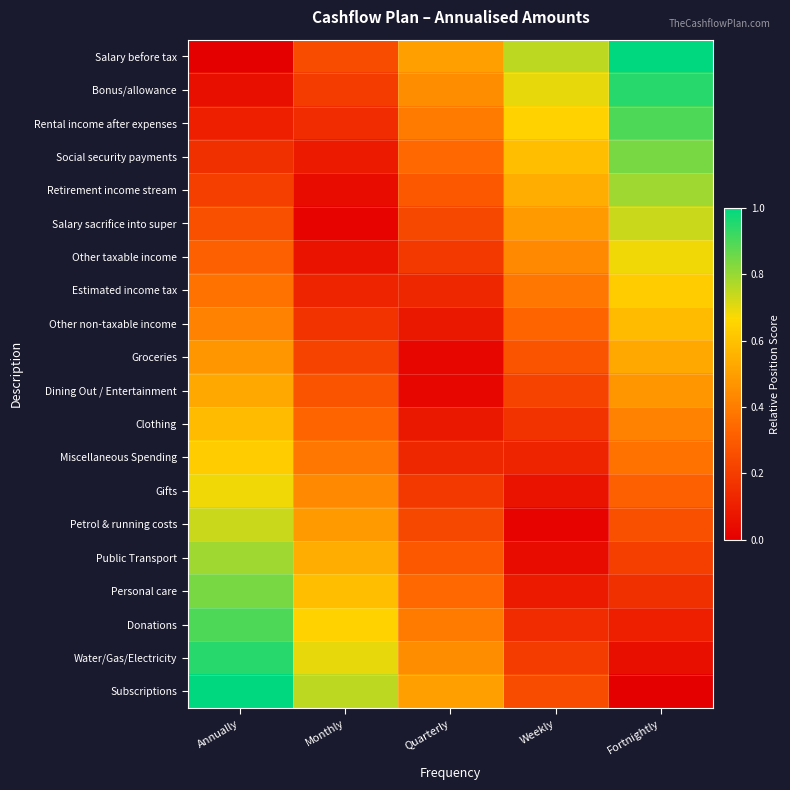

Reading left to right, list all the values displayed in this chart.

Salary before tax: Annually=0.0	Monthly=0.2	Quarterly=0.5	Weekly=0.8	Fortnightly=1.0
Bonus/allowance: Annually=0.1	Monthly=0.2	Quarterly=0.4	Weekly=0.7	Fortnightly=0.9
Rental income after expenses: Annually=0.1	Monthly=0.1	Quarterly=0.4	Weekly=0.6	Fortnightly=0.9
Social security payments: Annually=0.2	Monthly=0.1	Quarterly=0.3	Weekly=0.6	Fortnightly=0.8
Retirement income stream: Annually=0.2	Monthly=0.0	Quarterly=0.3	Weekly=0.5	Fortnightly=0.8
Salary sacrifice into super: Annually=0.3	Monthly=0.0	Quarterly=0.2	Weekly=0.5	Fortnightly=0.7
Other taxable income: Annually=0.3	Monthly=0.1	Quarterly=0.2	Weekly=0.4	Fortnightly=0.7
Estimated income tax: Annually=0.4	Monthly=0.1	Quarterly=0.1	Weekly=0.4	Fortnightly=0.6
Other non-taxable income: Annually=0.4	Monthly=0.2	Quarterly=0.1	Weekly=0.3	Fortnightly=0.6
Groceries: Annually=0.5	Monthly=0.2	Quarterly=0.0	Weekly=0.3	Fortnightly=0.5
Dining Out / Entertainment: Annually=0.5	Monthly=0.3	Quarterly=0.0	Weekly=0.2	Fortnightly=0.5
Clothing: Annually=0.6	Monthly=0.3	Quarterly=0.1	Weekly=0.2	Fortnightly=0.4
Miscellaneous Spending: Annually=0.6	Monthly=0.4	Quarterly=0.1	Weekly=0.1	Fortnightly=0.4
Gifts: Annually=0.7	Monthly=0.4	Quarterly=0.2	Weekly=0.1	Fortnightly=0.3
Petrol & running costs: Annually=0.7	Monthly=0.5	Quarterly=0.2	Weekly=0.0	Fortnightly=0.3
Public Transport: Annually=0.8	Monthly=0.5	Quarterly=0.3	Weekly=0.0	Fortnightly=0.2
Personal care: Annually=0.8	Monthly=0.6	Quarterly=0.3	Weekly=0.1	Fortnightly=0.2
Donations: Annually=0.9	Monthly=0.6	Quarterly=0.4	Weekly=0.1	Fortnightly=0.1
Water/Gas/Electricity: Annually=0.9	Monthly=0.7	Quarterly=0.4	Weekly=0.2	Fortnightly=0.1
Subscriptions: Annually=1.0	Monthly=0.8	Quarterly=0.5	Weekly=0.2	Fortnightly=0.0